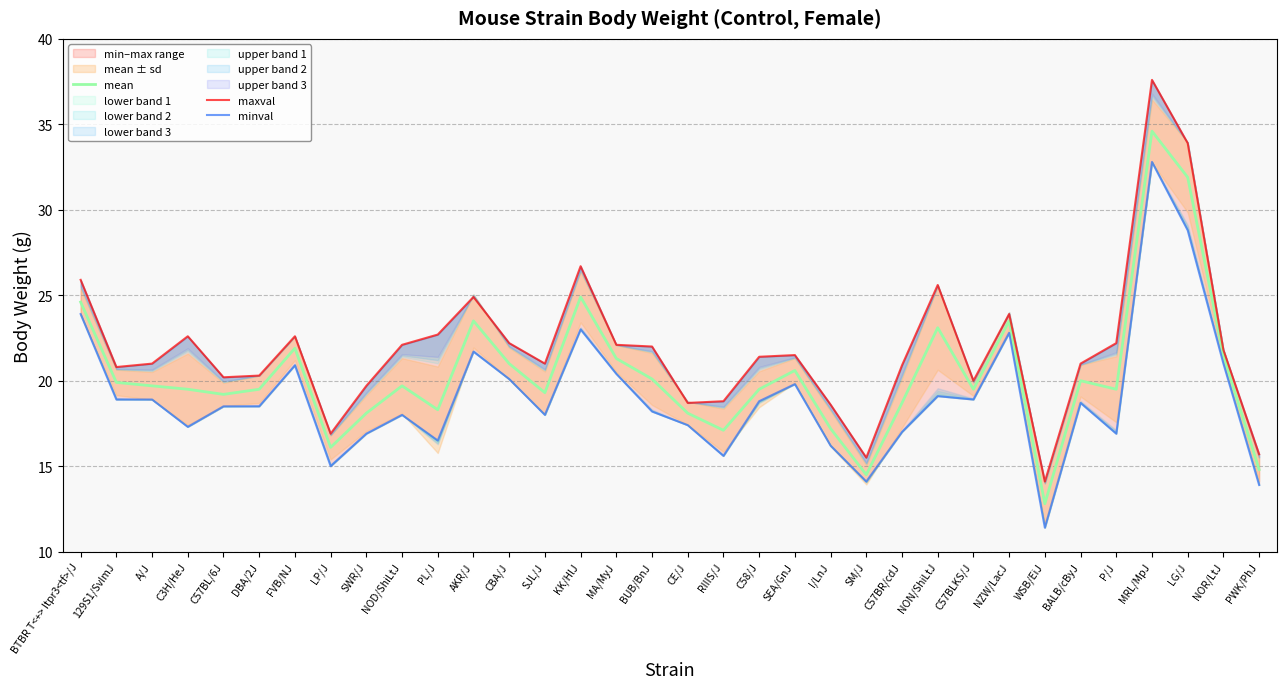

Reading right to left, transcribe all the data shown in this chart.

mean: 14.8	21.5	31.9	34.6	19.5	20.0	12.8	23.5	19.5	23.1	18.7	14.5	17.2	20.6	19.5	17.1	18.1	20.1	21.3	24.9	19.3	21.0	23.5	18.3	19.7	18.1	16.1	21.9	19.5	19.2	19.5	19.7	19.9	24.6
maxval: 15.7	21.8	33.9	37.6	22.2	21.0	14.1	23.9	20.0	25.6	20.9	15.5	18.6	21.5	21.4	18.8	18.7	22.0	22.1	26.7	21.0	22.2	24.9	22.7	22.1	19.7	16.9	22.6	20.3	20.2	22.6	21.0	20.8	25.9
minval: 13.9	21.0	28.8	32.8	16.9	18.7	11.4	22.8	18.9	19.1	17.0	14.1	16.2	19.8	18.8	15.6	17.4	18.2	20.4	23.0	18.0	20.1	21.7	16.5	18.0	16.9	15.0	20.9	18.5	18.5	17.3	18.9	18.9	23.9